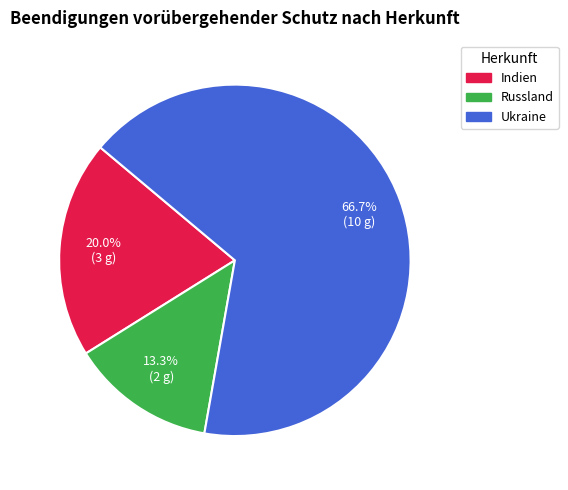

Which slice is the largest?

Ukraine